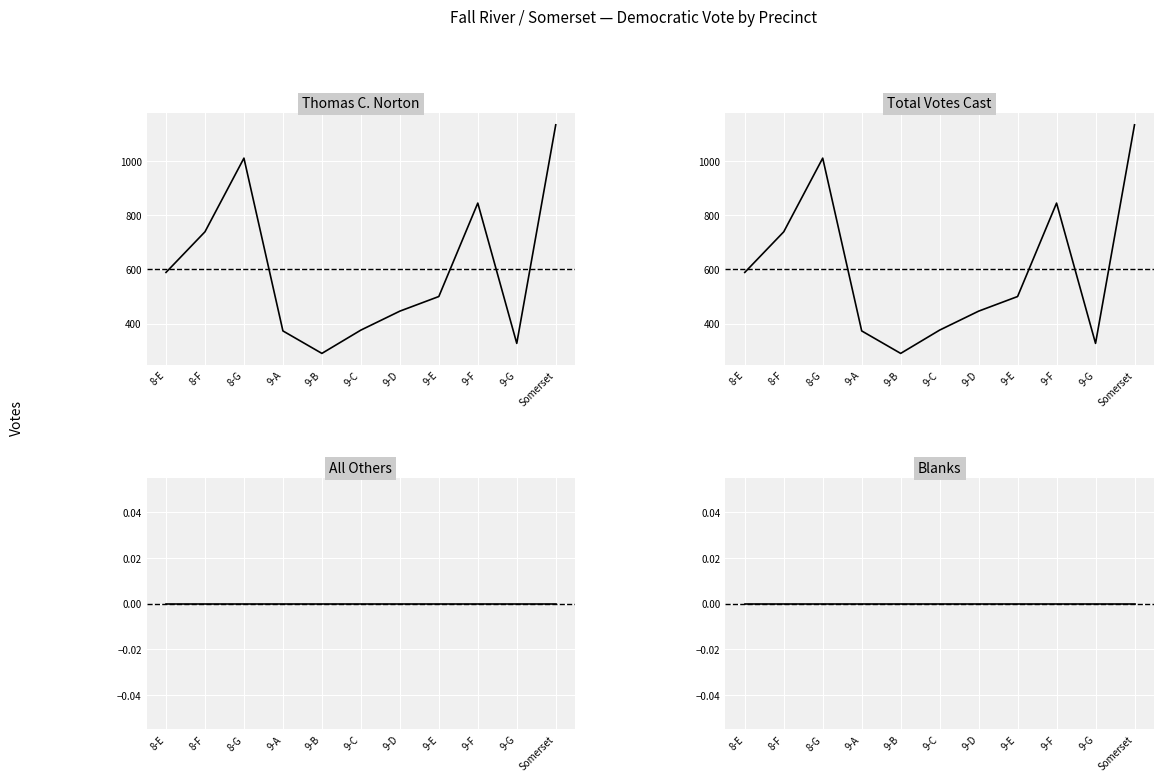

True or false: All Others has more than 1 interior local peaks.

False